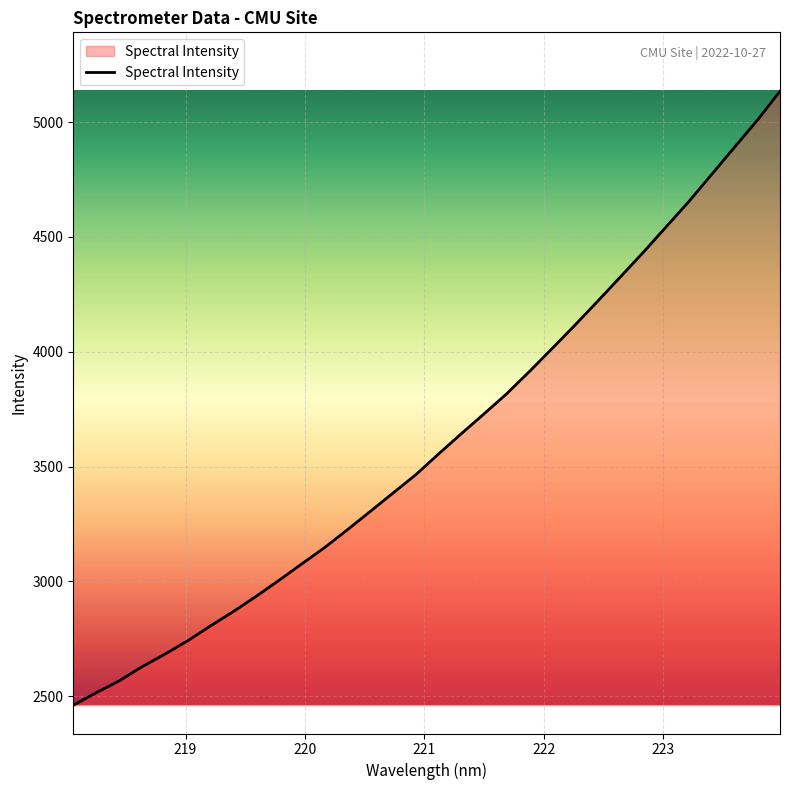

True or false: there are more than 1 points higher than both neighbors.

False